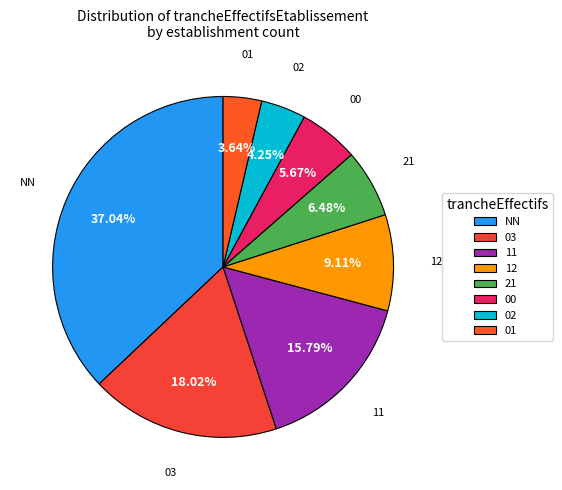

Which slice is the largest?

NN